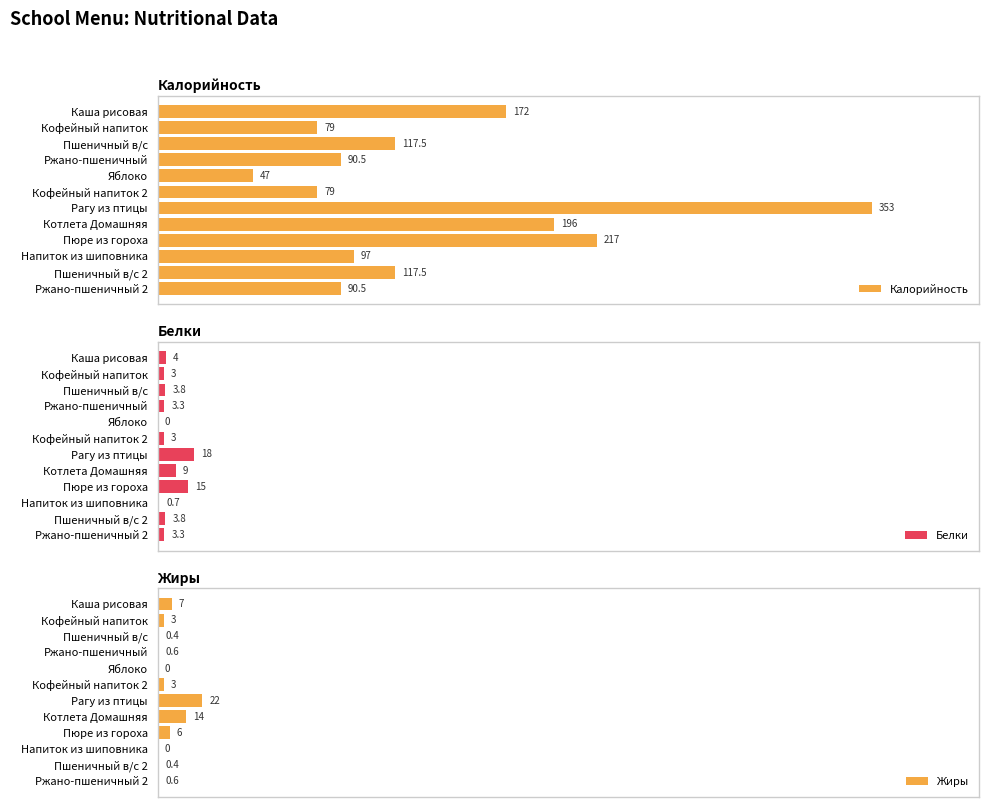

At which label does Калорийность reach its minimum?

Яблоко